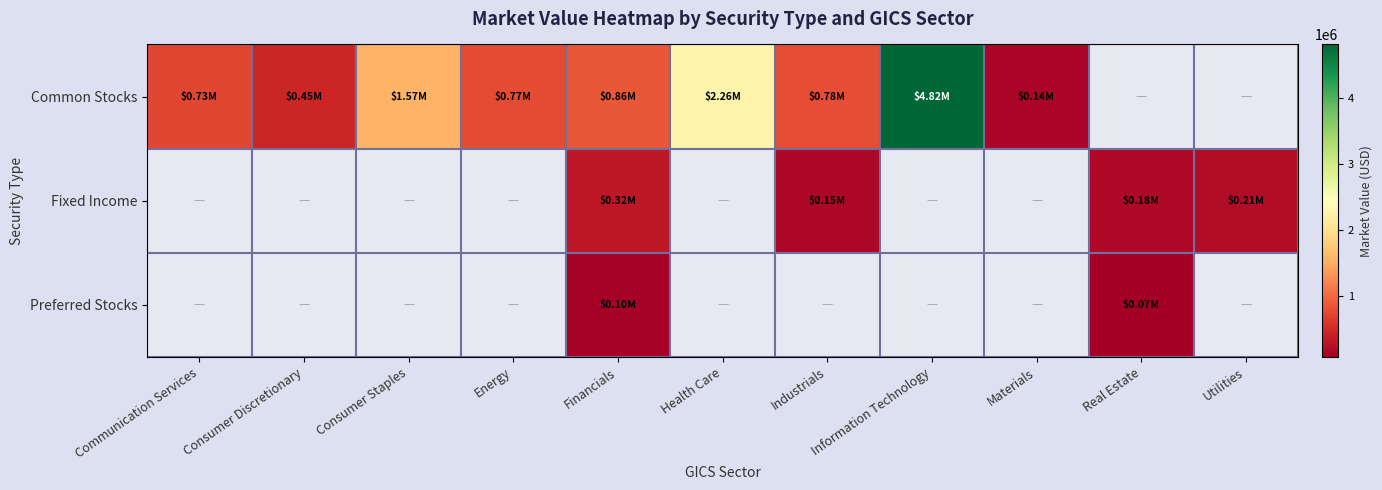

At which label does Common Stocks reach its peak?

Information Technology